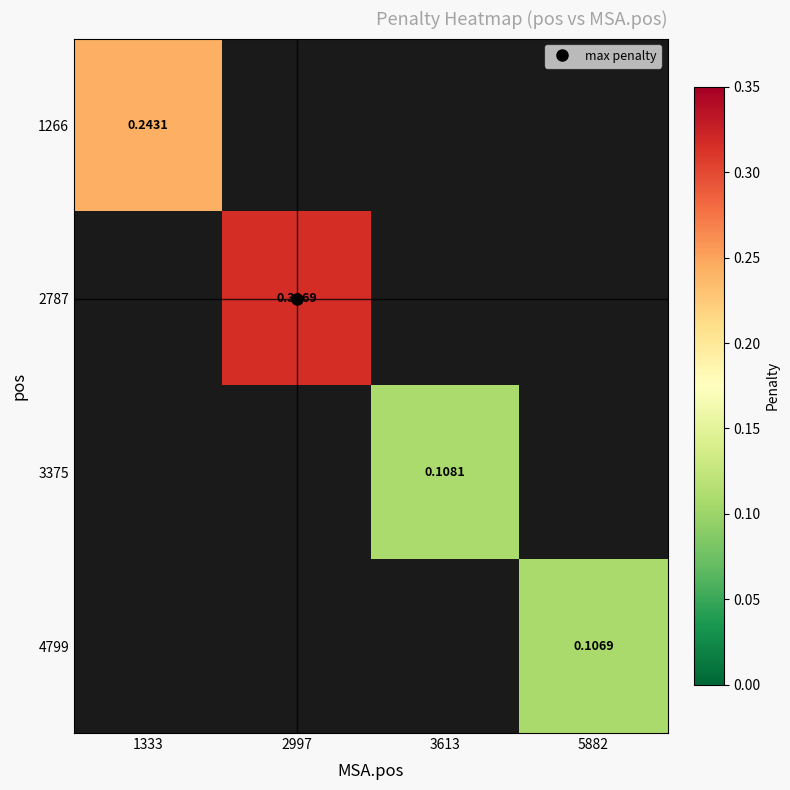

Is the value of 3375 at 2997 greater than the value of 4799 at 2997?

No